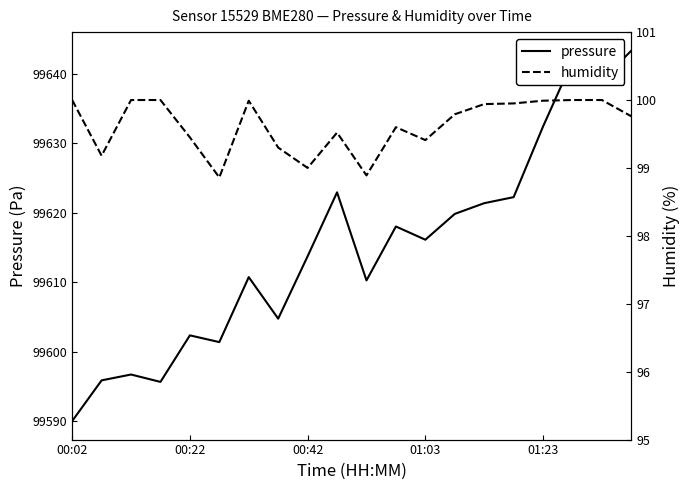

At how many categories does at least one series exceed 31749?

20